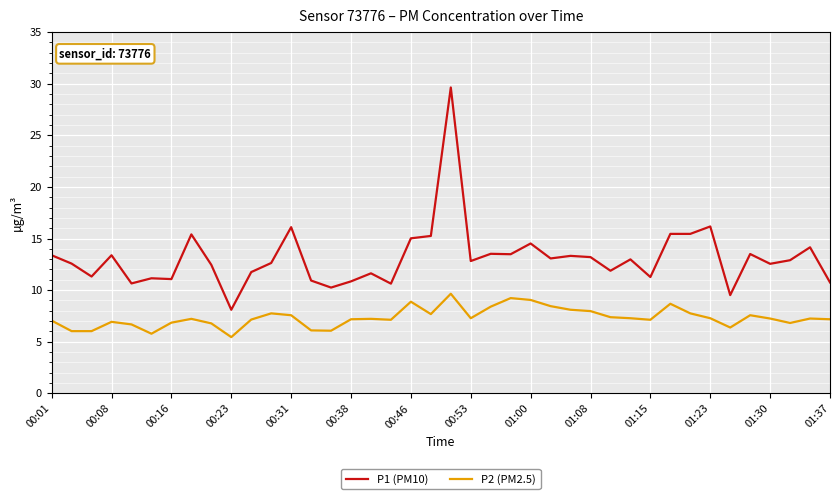

Which series has the widest spread of values?

P1 (PM10)